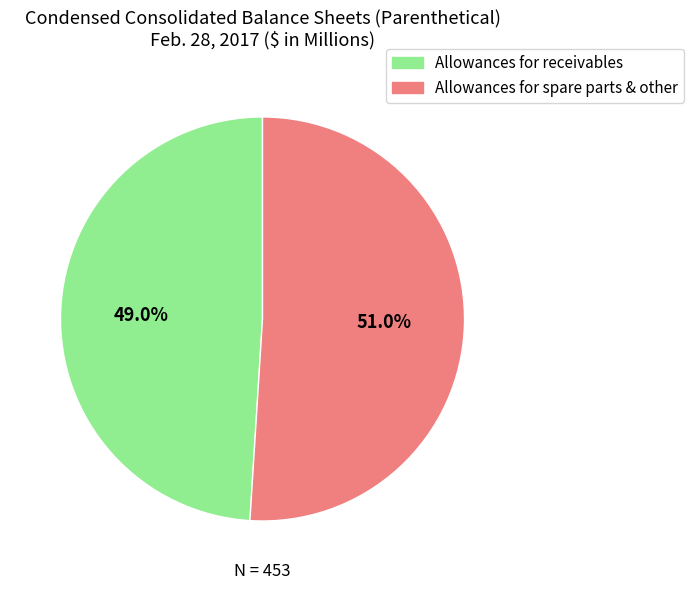

Does any single category account for the majority?

Yes